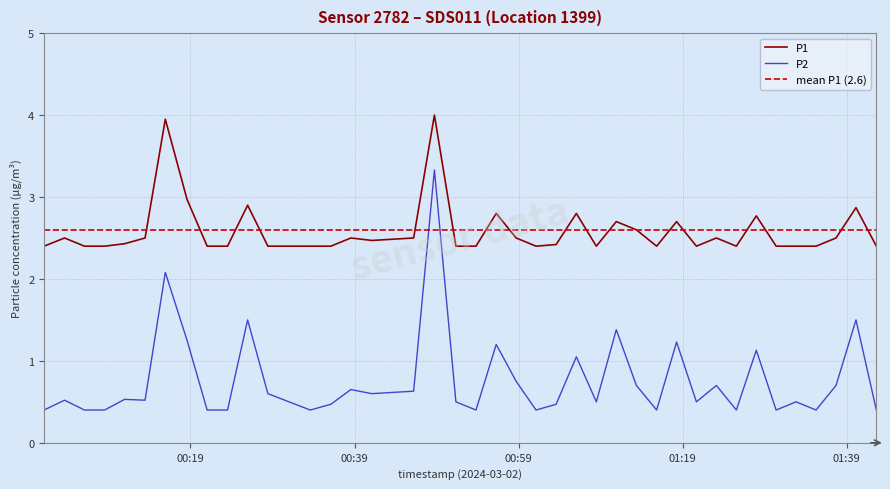

What is the sum of all P2 values?

30.7